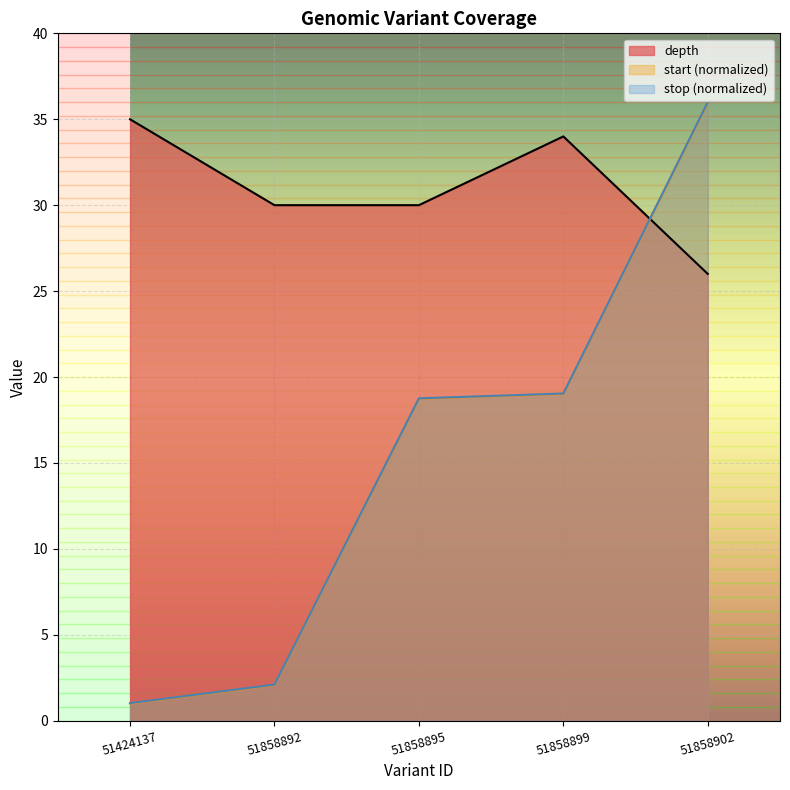

What is the difference between the depth values at 51858892 and 51858899?

4.0